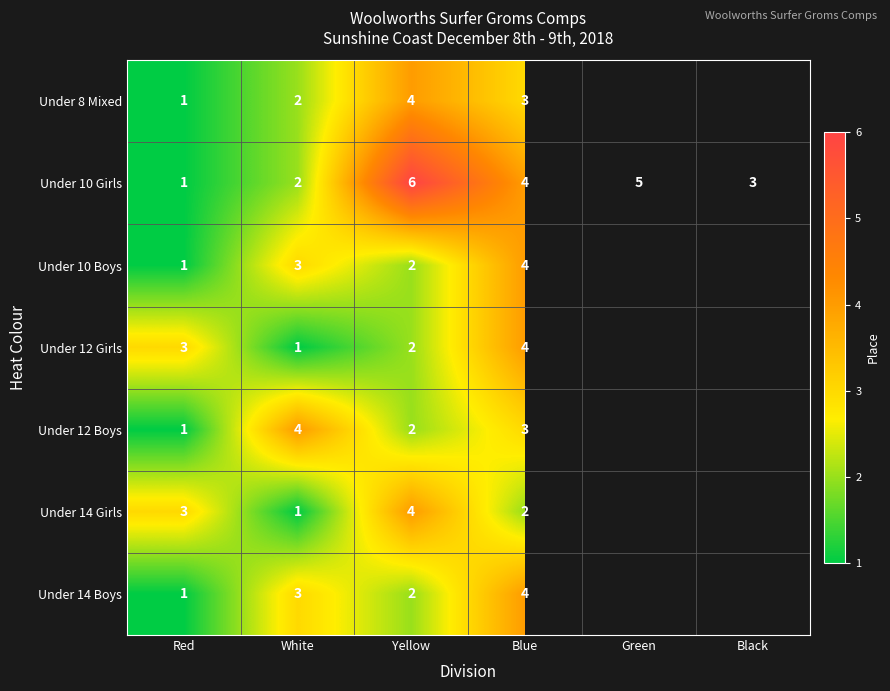

What is the difference between the highest and lowest values at White?

3